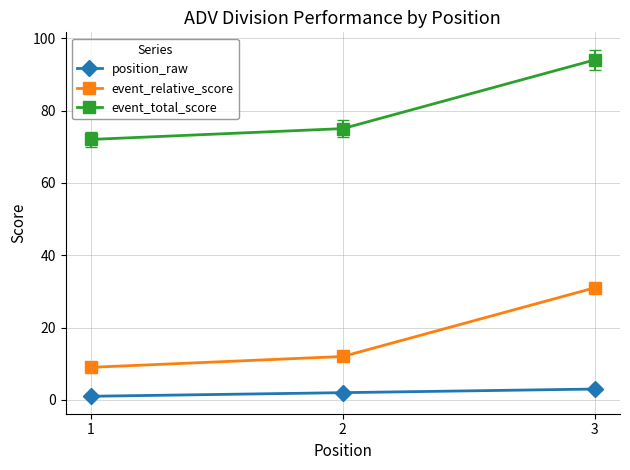

What is the value of the event_total_score point at the 3rd from the left?

94